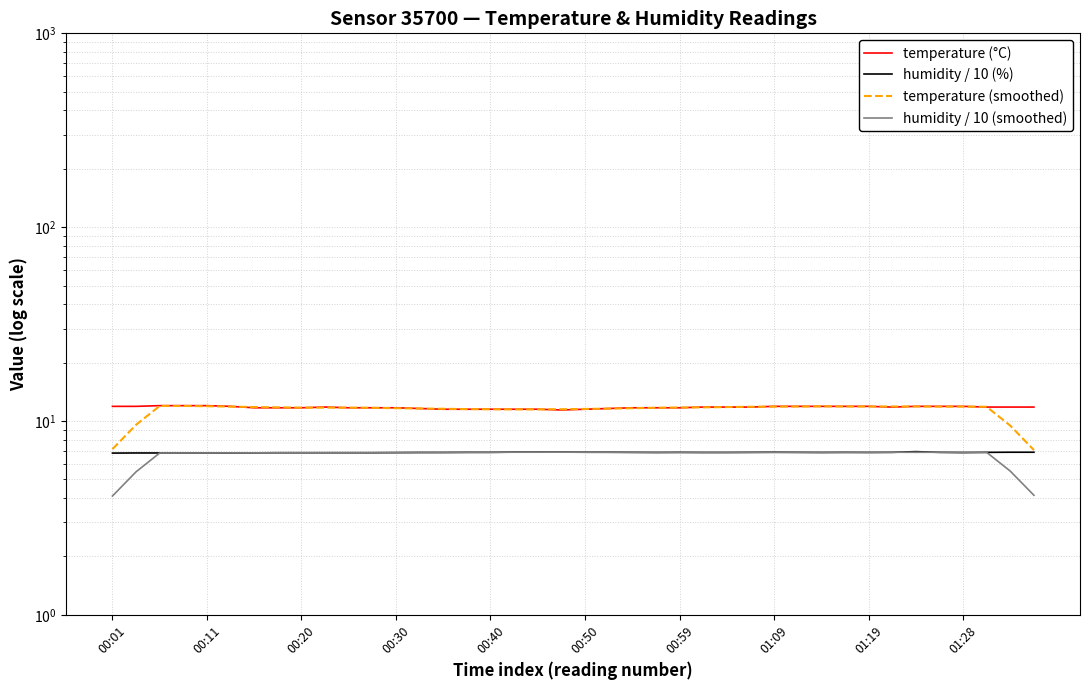

In humidity / 10 (smoothed), how many points are higher than both neighbors (excluding endpoints)?

4